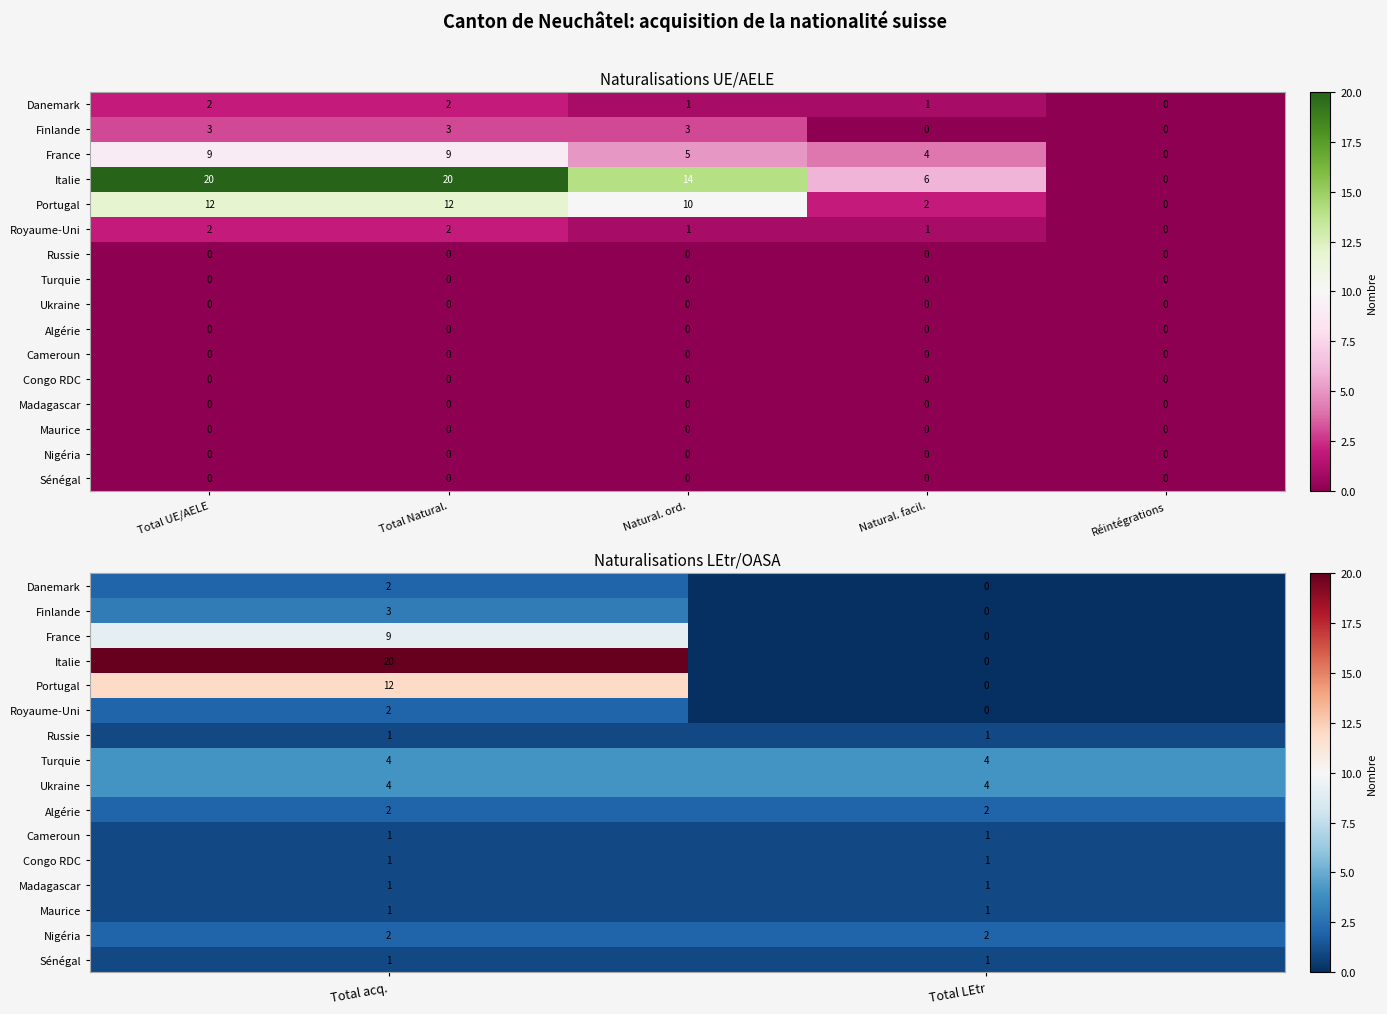

The Danemark series shows 2 at Total acq.. True or false?

True